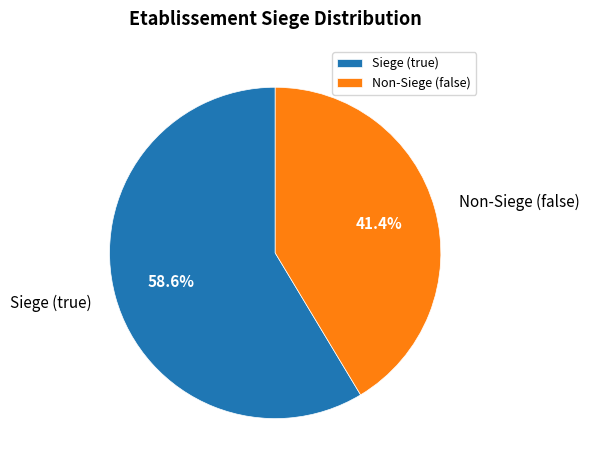

What is the majority slice?

Siege (true)